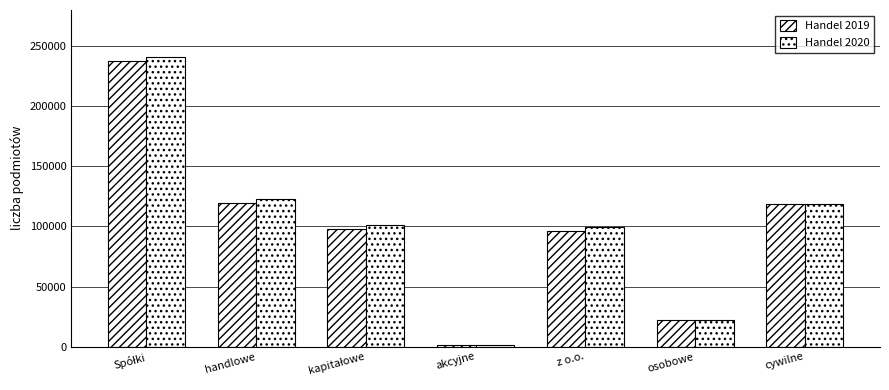

What is the sum of the Handel 2019 values at z o.o. and akcyjne?

97667